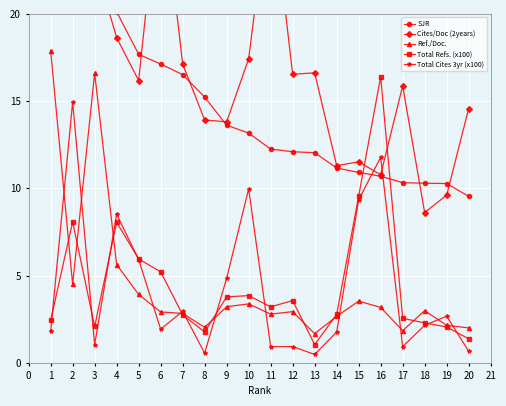

At which category does Total Refs. (x100) reach its first local peak?

2